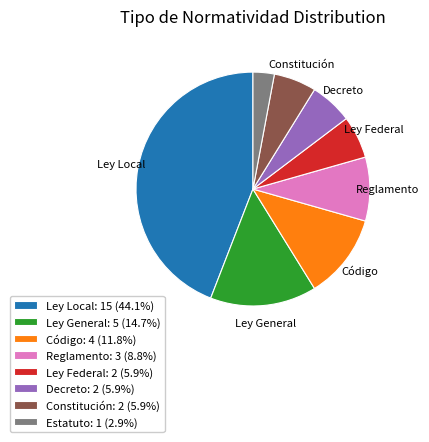

Does any single category account for the majority?

No